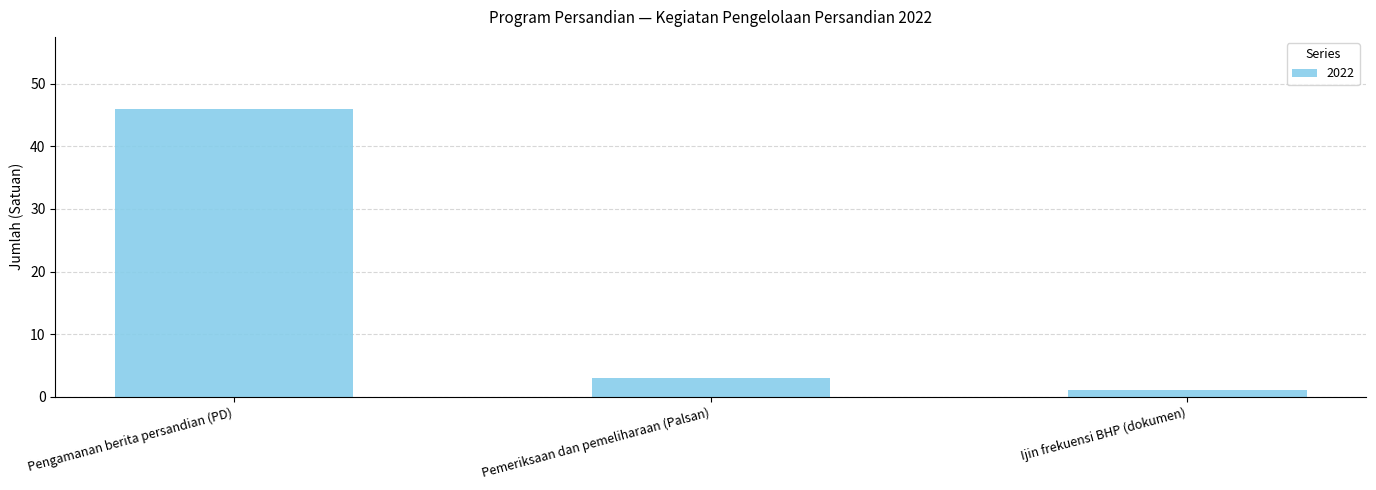

Which has a higher value, Ijin frekuensi BHP (dokumen) or Pemeriksaan dan pemeliharaan (Palsan)?

Pemeriksaan dan pemeliharaan (Palsan)